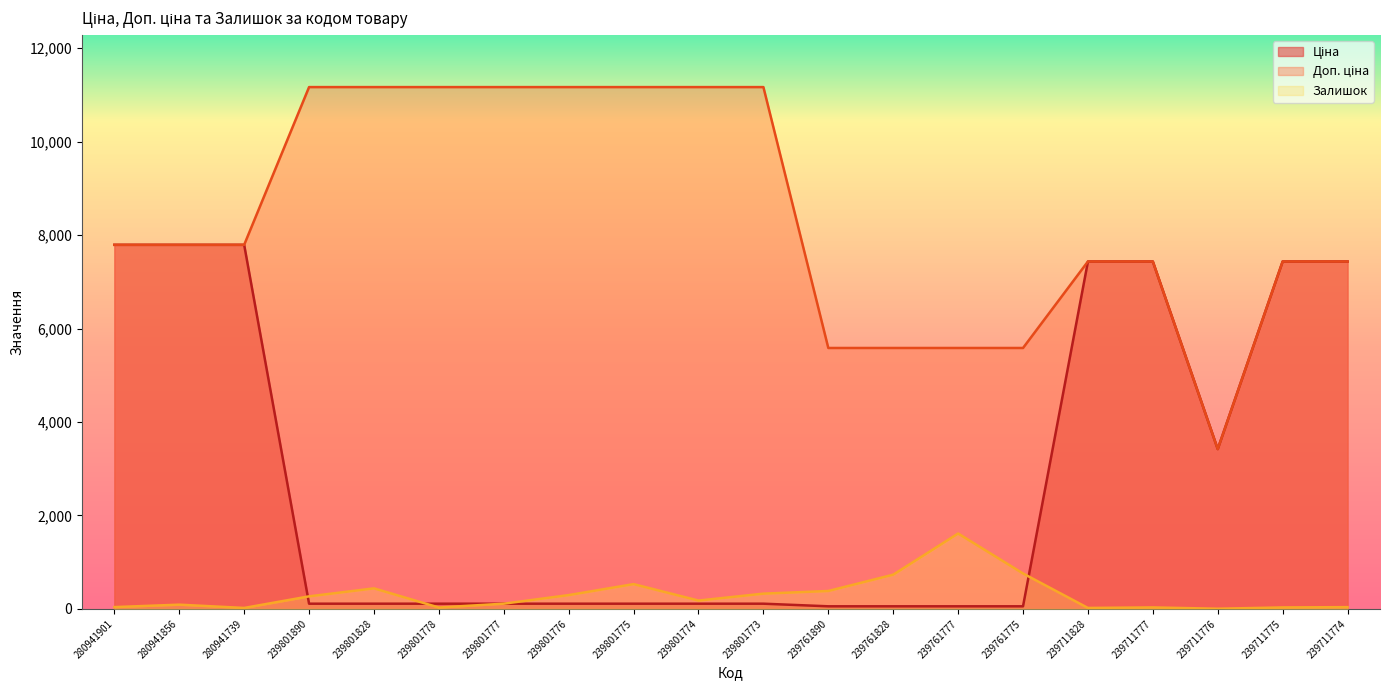

Reading left to right, transcribe all the data shown in this chart.

Ціна: 7792.9	7792.9	7792.9	111.7	111.7	111.7	111.7	111.7	111.7	111.7	111.7	55.9	55.9	55.9	55.9	7436.2	7436.2	3420.6	7436.2	7436.2
Доп. ціна: 7792.9	7792.9	7792.9	11169.0	11169.0	11169.0	11169.0	11169.0	11169.0	11169.0	11169.0	5585.0	5585.0	5585.0	5585.0	7436.2	7436.2	3421.0	7436.2	7436.2
Залишок: 39.0	91.0	21.0	269.0	440.0	30.0	112.0	296.0	531.0	179.0	327.0	384.0	733.0	1614.0	759.0	21.0	32.0	4.0	32.0	38.0